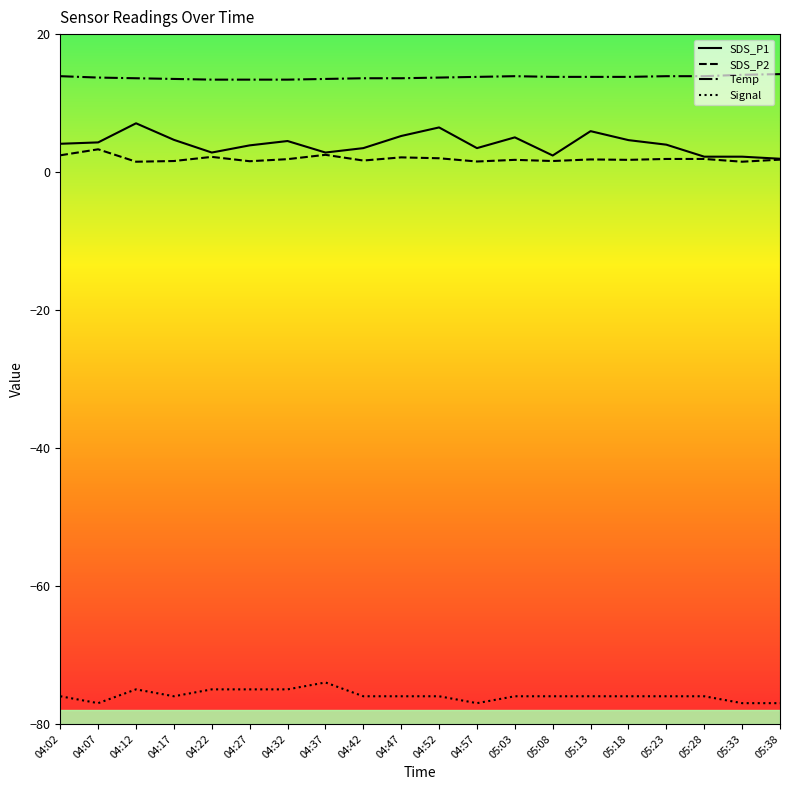

Which series has the largest range (max minus min)?

SDS_P1